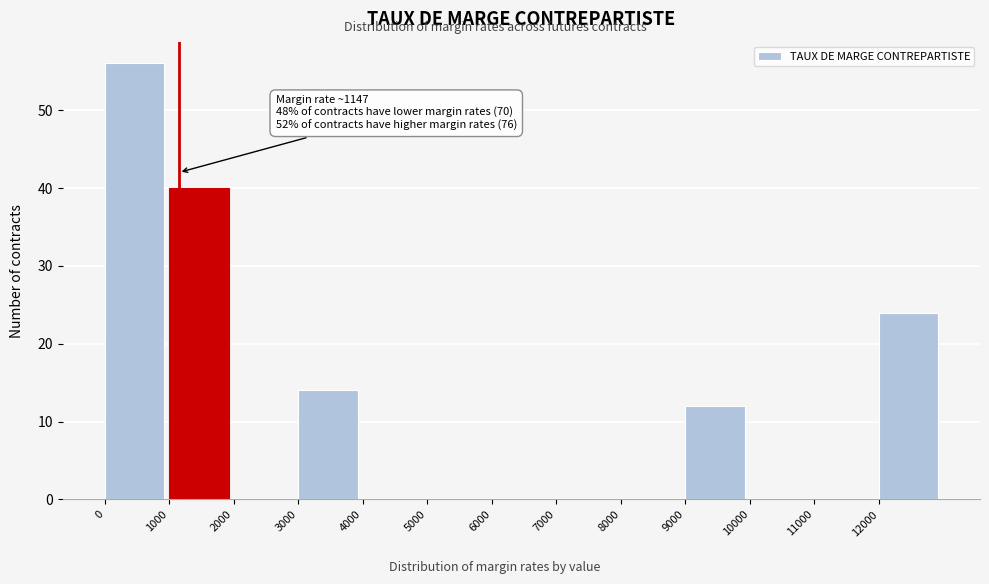

Which range on the x-axis has the tallest bar?

0 to 1000